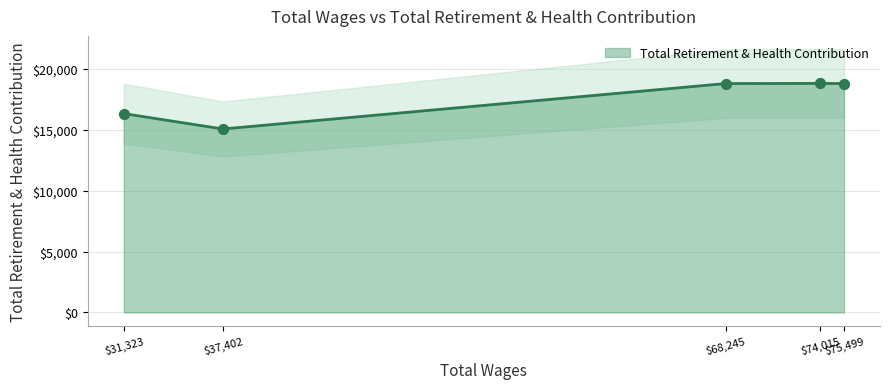

Approximately how many times larger is the value at 31323.0 compared to 74015.0?

0.9